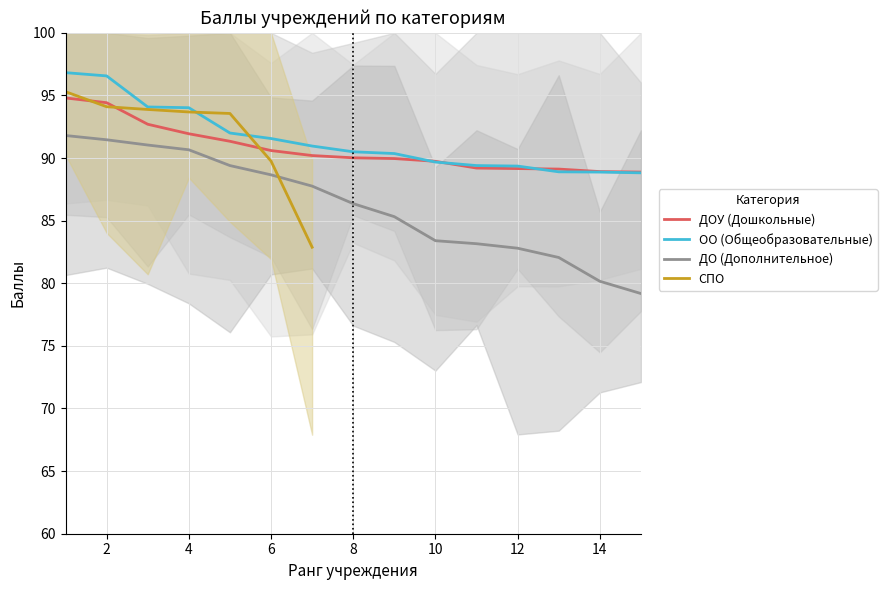

What is the difference between the maximum and second lowest values in the ДО (Дополнительное) series?

11.6